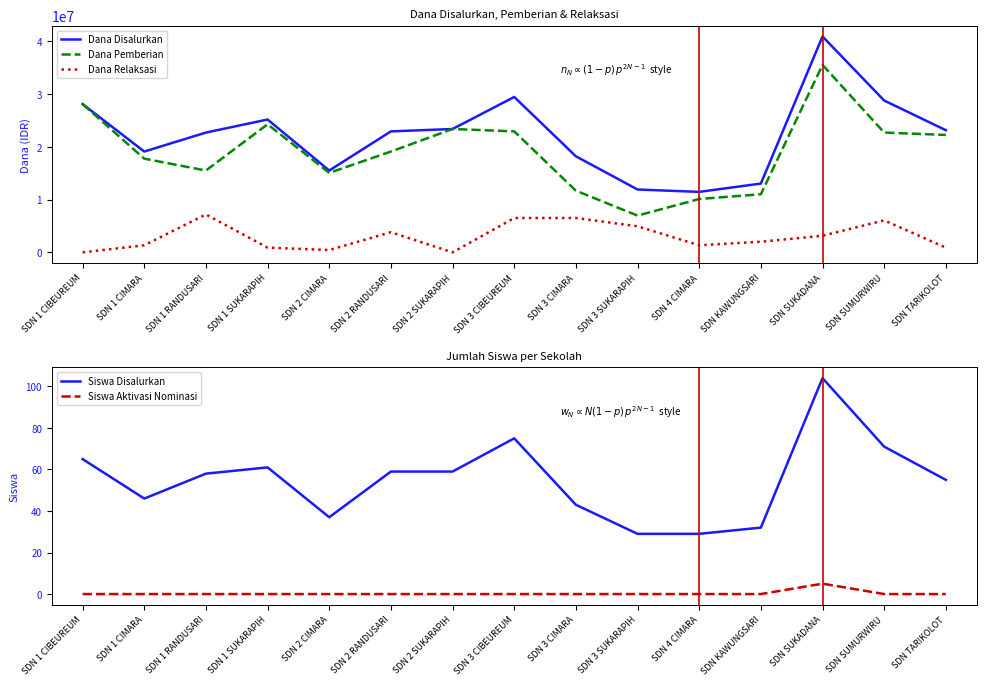

What are all the series names shown in the legend?

Dana Disalurkan, Dana Pemberian, Dana Relaksasi, Siswa Disalurkan, Siswa Aktivasi Nominasi